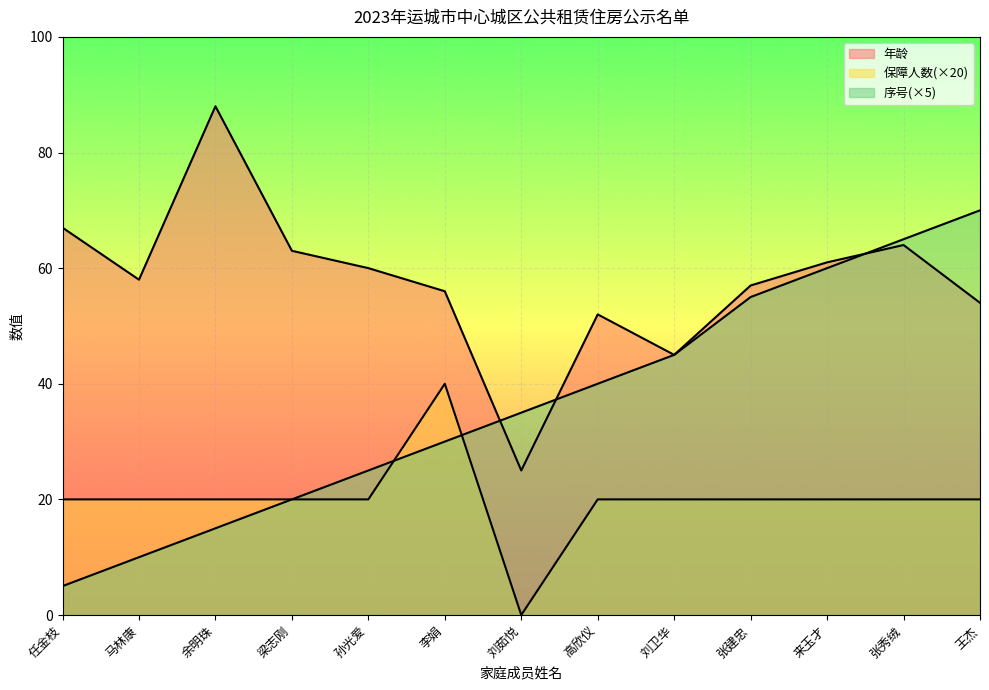

Where do 序号 and 保障人数 first cross each other?

孙光爱 and 李娟